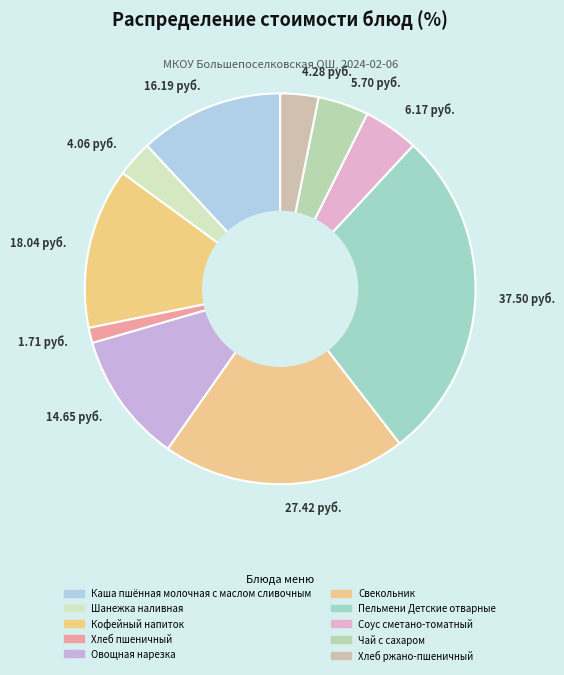

Which has a higher value, Каша пшённая молочная с маслом сливочным or Кофейный напиток?

Кофейный напиток